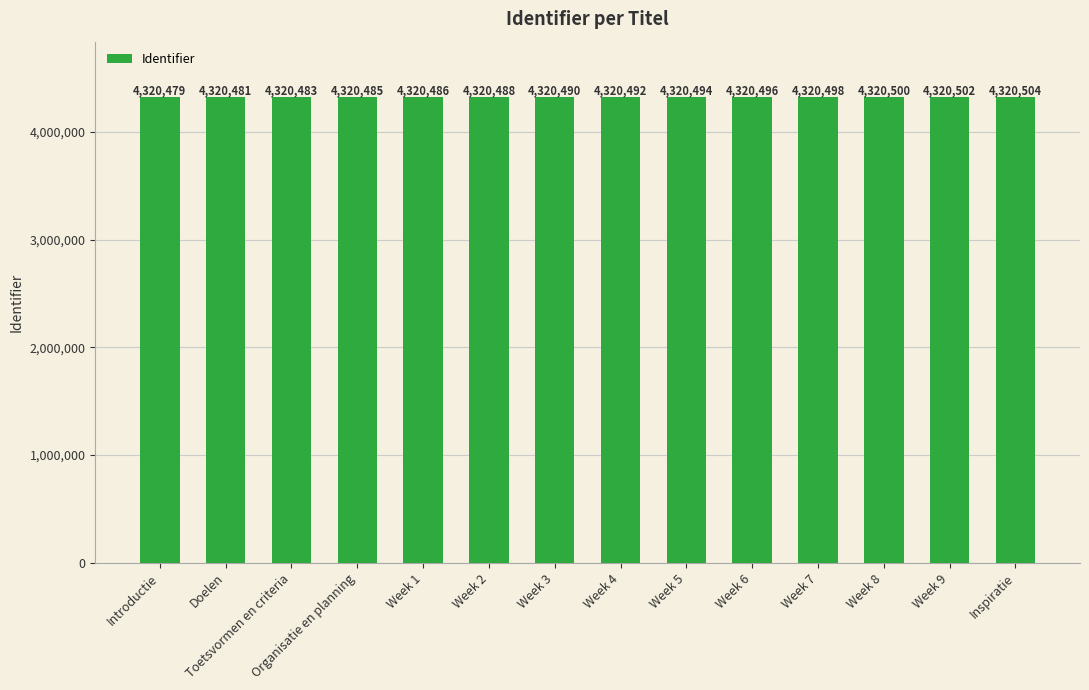

How many bars are there in total?

14